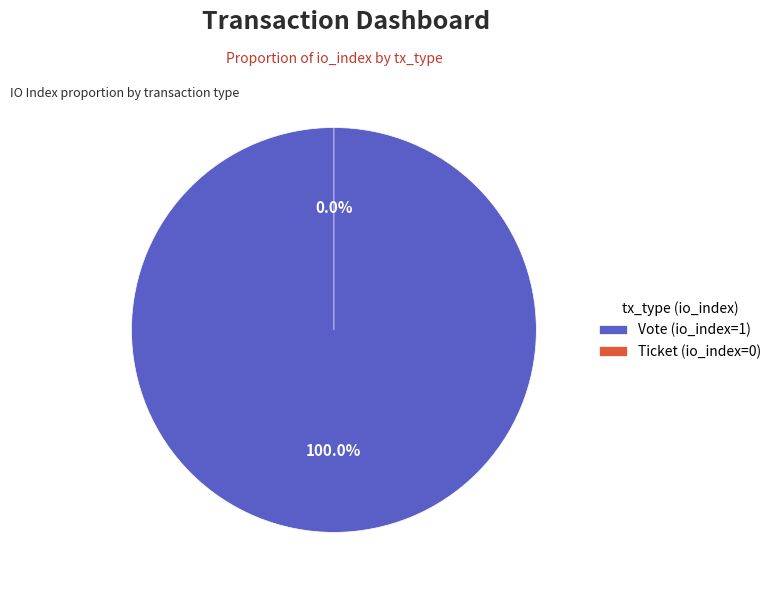

To the nearest percent, what is the combined percentage of Vote (io_index=1) and Ticket (io_index=0)?

100%